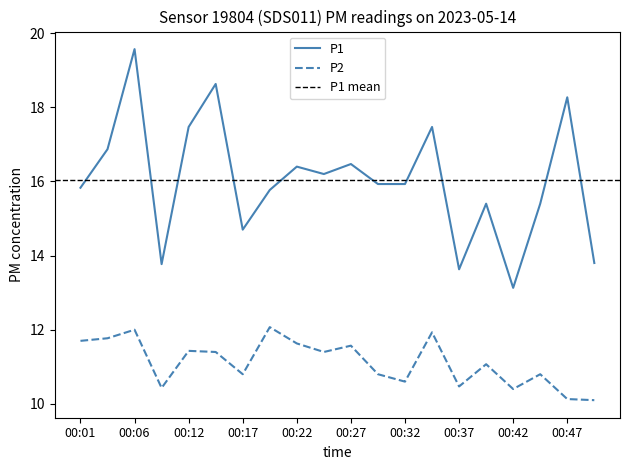

Which series has the largest total across all categories?

P1